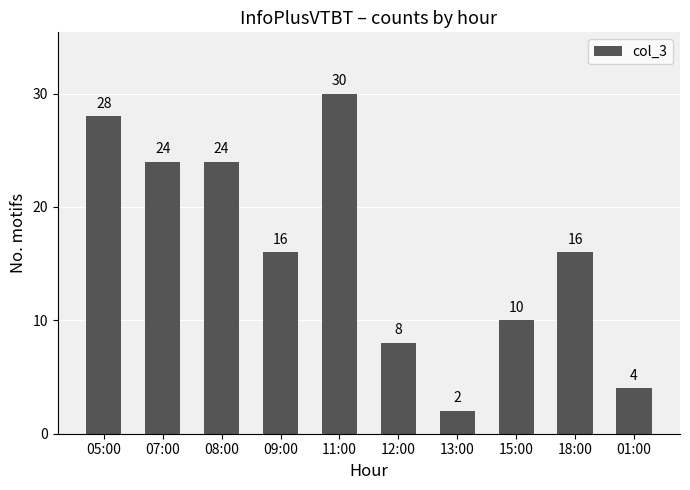

What is the average value?

16